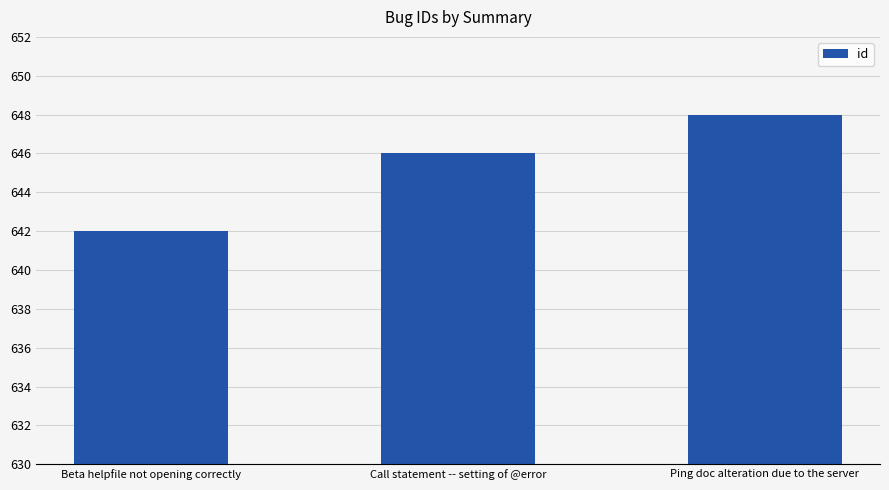

Rank the categories by value from lowest to highest.

Beta helpfile not opening correctly, Call statement -- setting of @error, Ping doc alteration due to the server